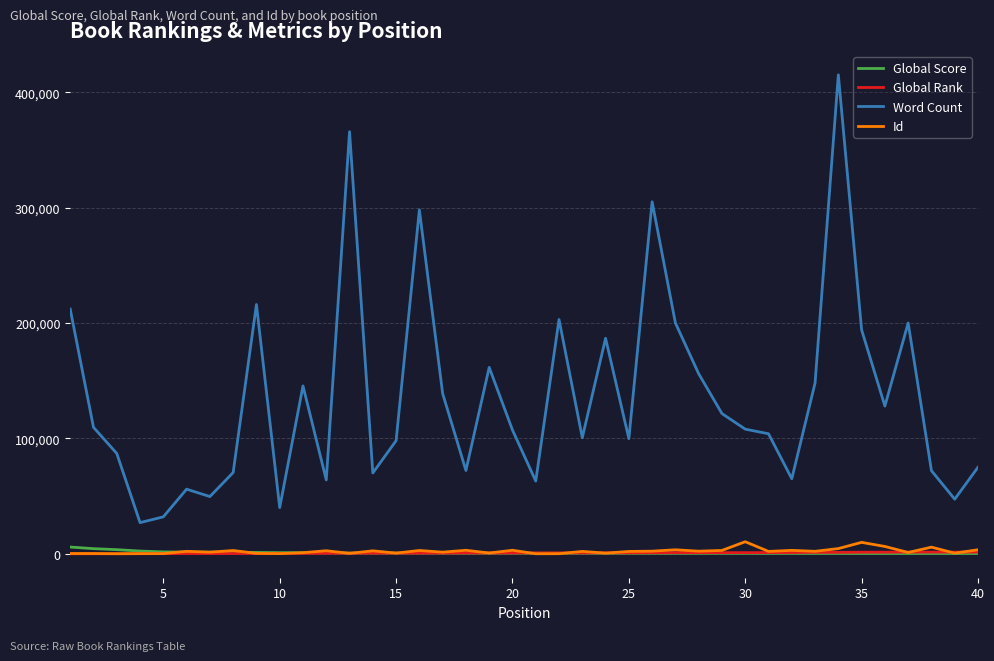

True or false: Global Score and Word Count cross at least once.

False